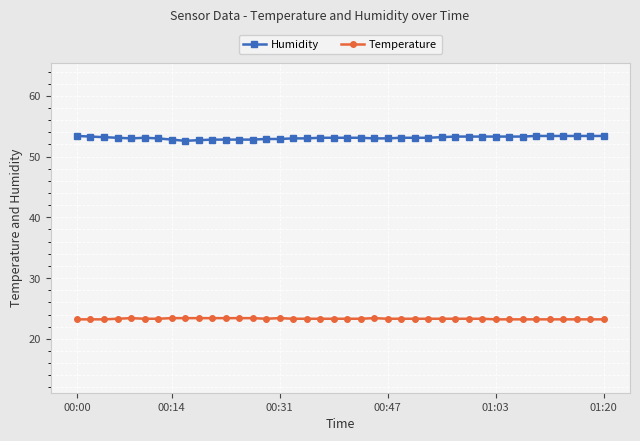

What is the sum of all Humidity values?

2124.3